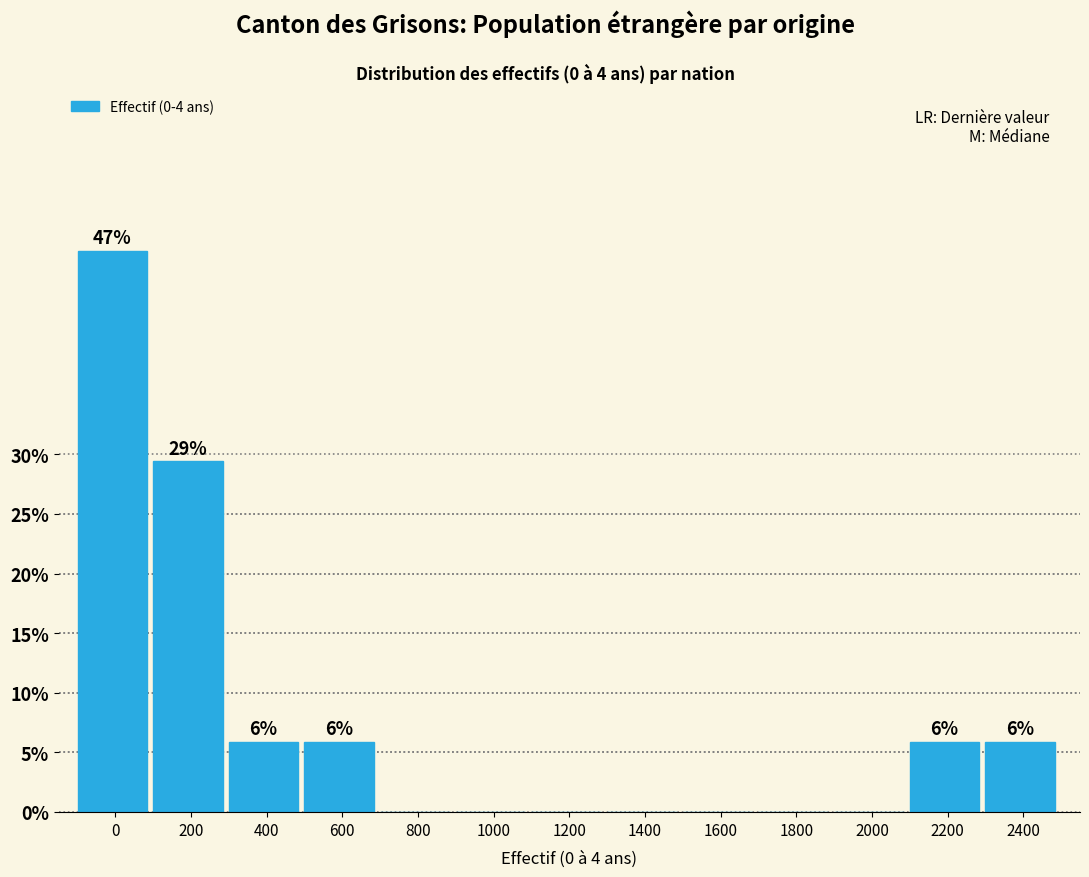

Reading left to right, transcribe all the data shown in this chart.

0=47.1	200=29.4	400=5.9	600=5.9	800=0.0	1000=0.0	1200=0.0	1400=0.0	1600=0.0	1800=0.0	2000=0.0	2200=5.9	2400=5.9